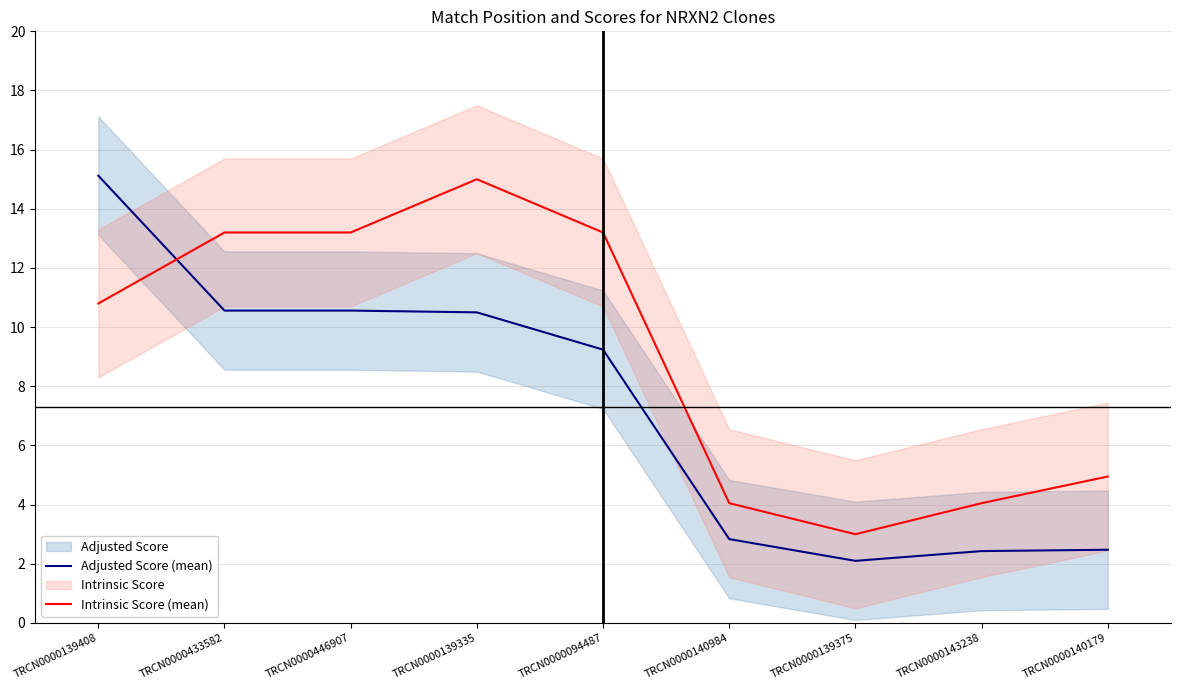

Between TRCN0000139335 and TRCN0000140179, which series saw the biggest shift?

Intrinsic Score (mean)